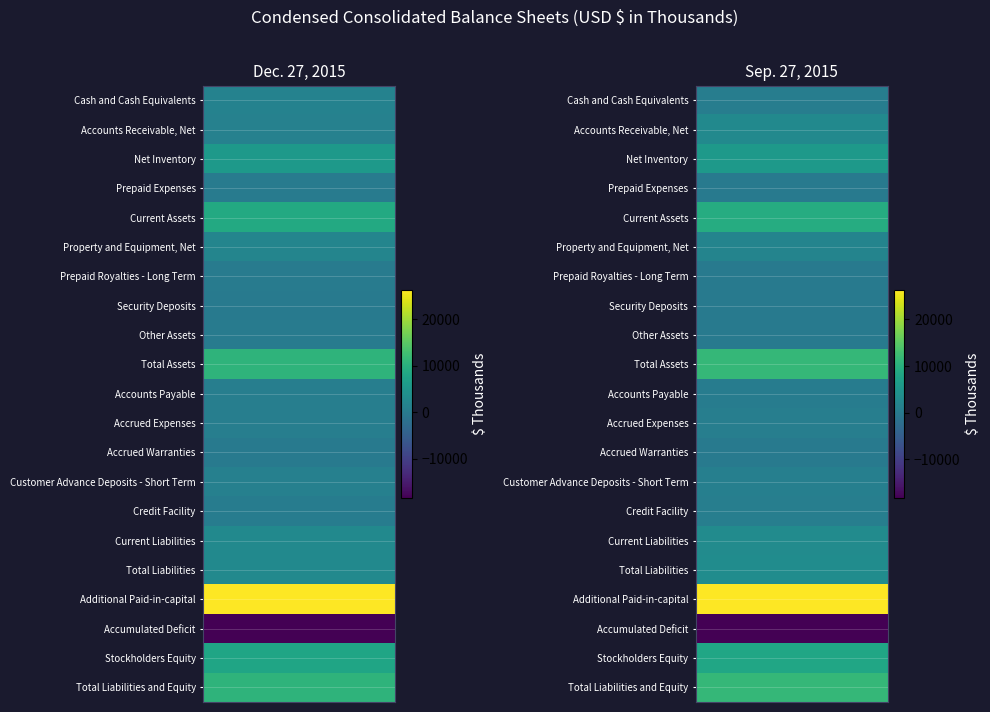

True or false: Prepaid Royalties - Long Term has a value of 28 at 1.

False